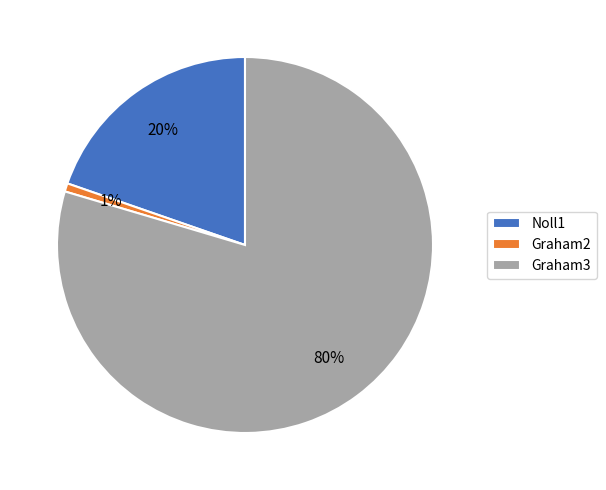

Rank the categories by value from highest to lowest.

Graham3, Noll1, Graham2